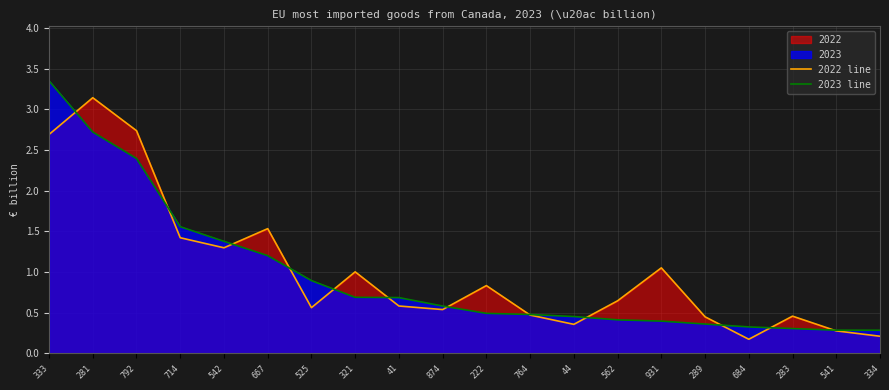

Is the value of 2022 line at 333 greater than the value of 2023 line at 222?

Yes